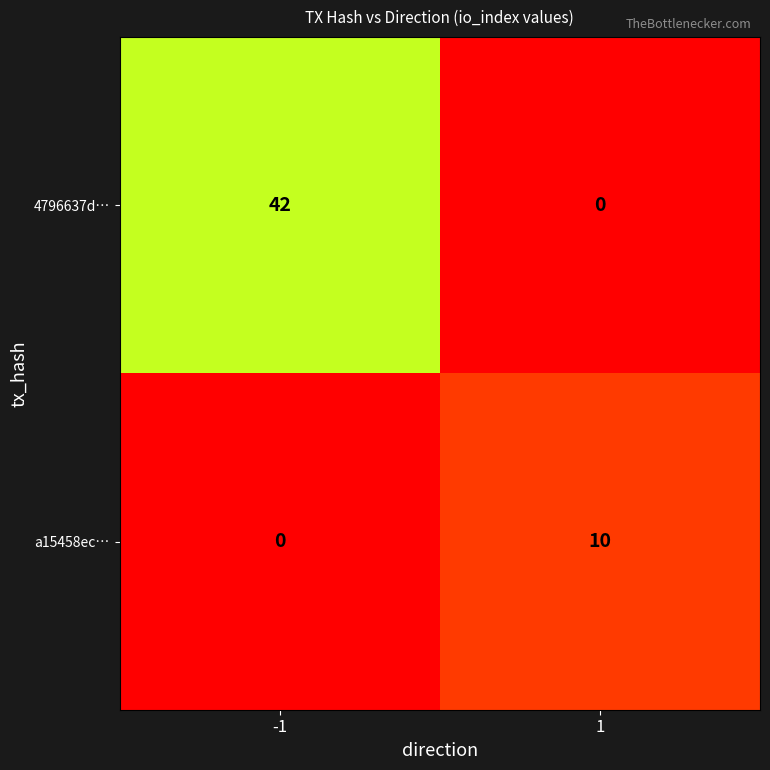

Count the number of categories in the chart.

2